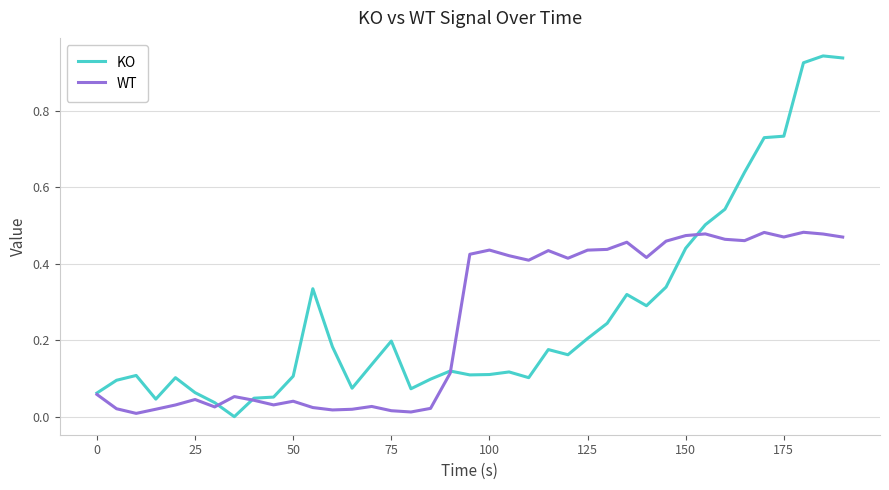

What are all the series names shown in the legend?

KO, WT